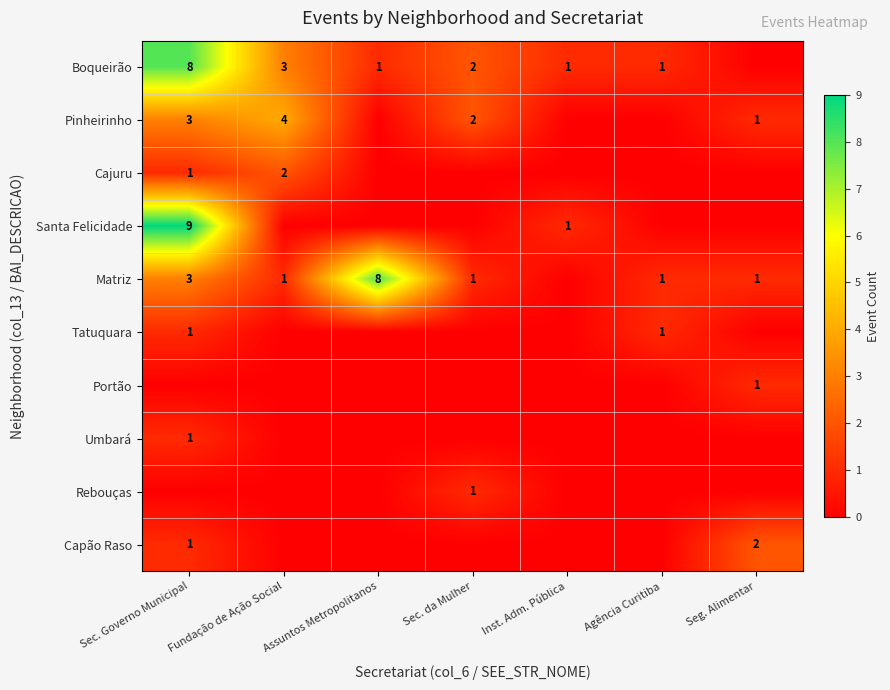

At which category is the sum across all series the highest?

Sec. Governo Municipal